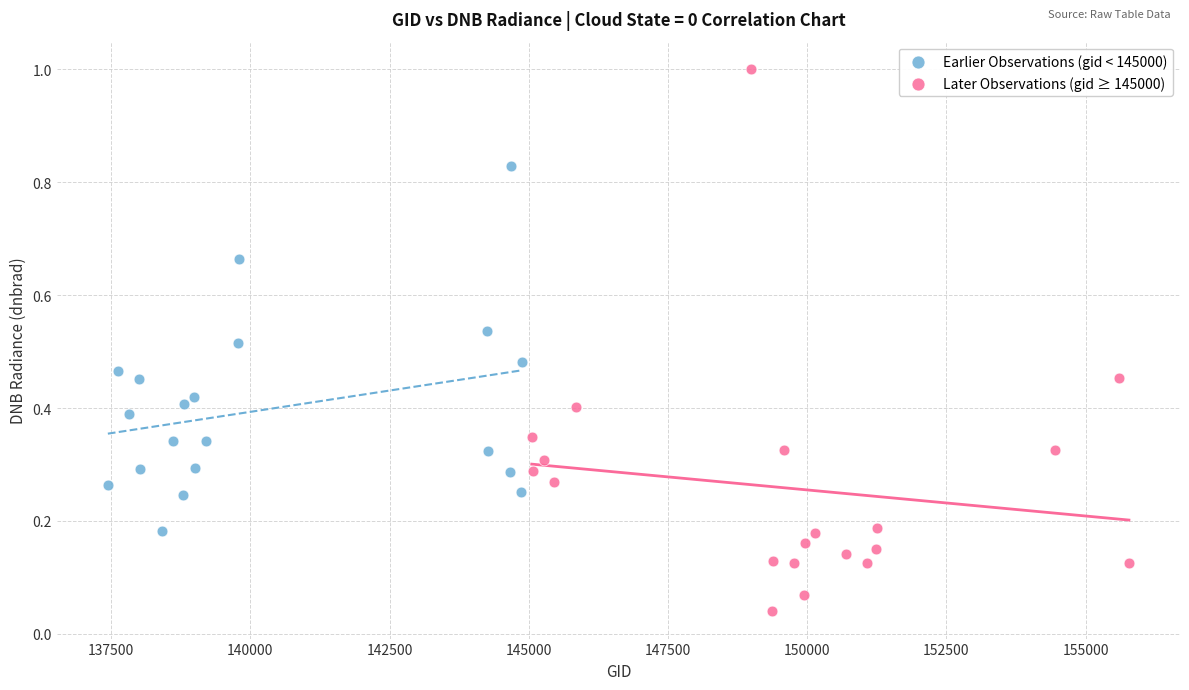

Which series reaches the minimum Y coordinate?

Later Observations (gid ≥ 145000)